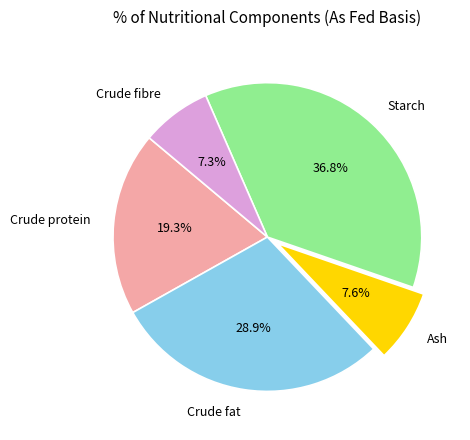

Does Crude protein account for over 50% of the chart?

No